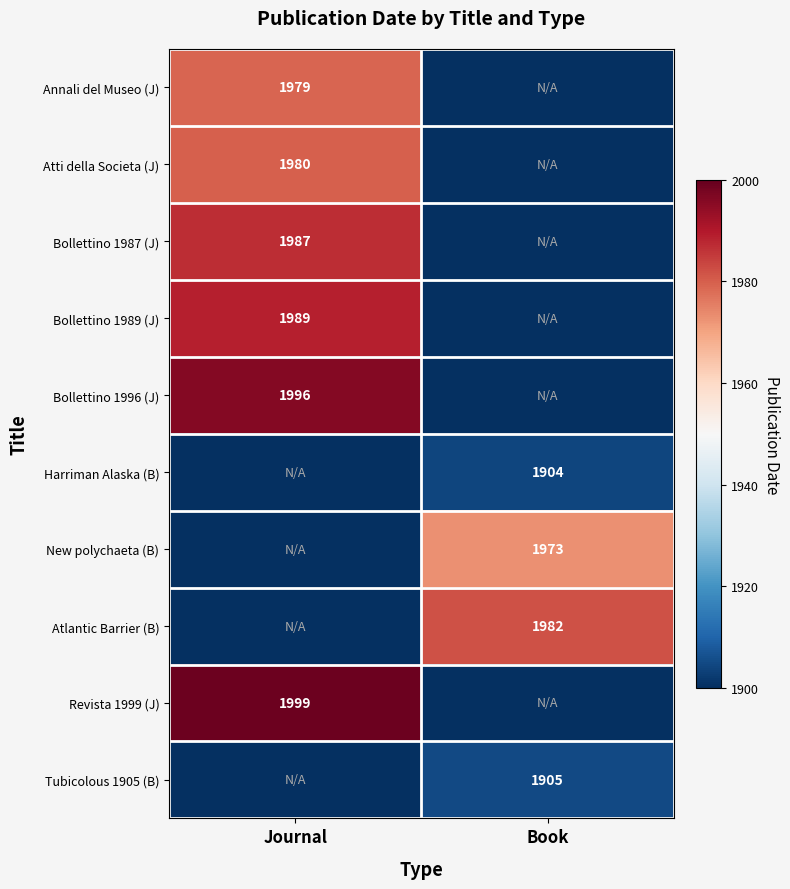

True or false: Bollettino 1996 (J) has a value of 1996 at Journal.

True